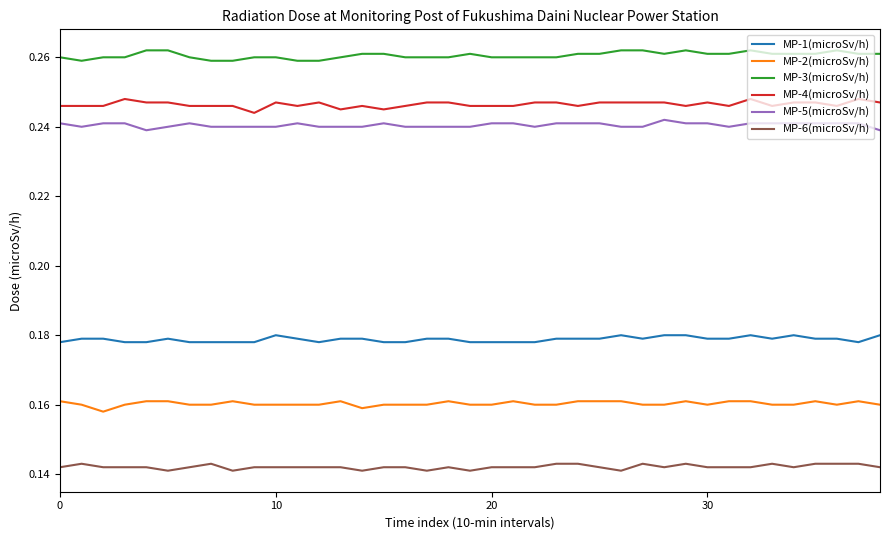

Does the chart display data point markers on the line(s)?

No